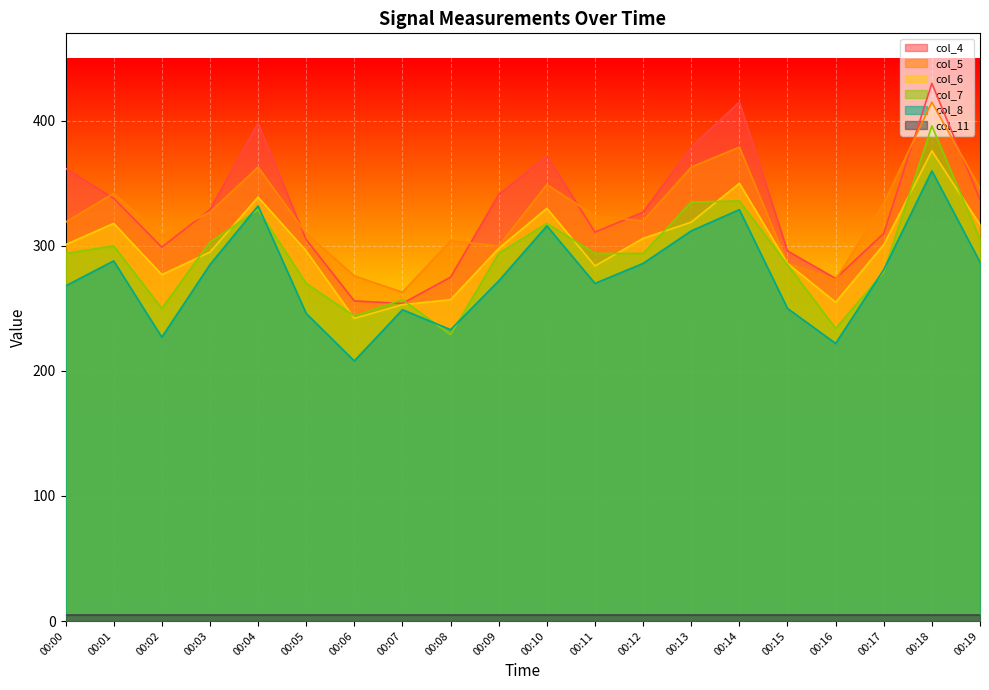

What is the spread (max minus min) of values at 00:08?

299